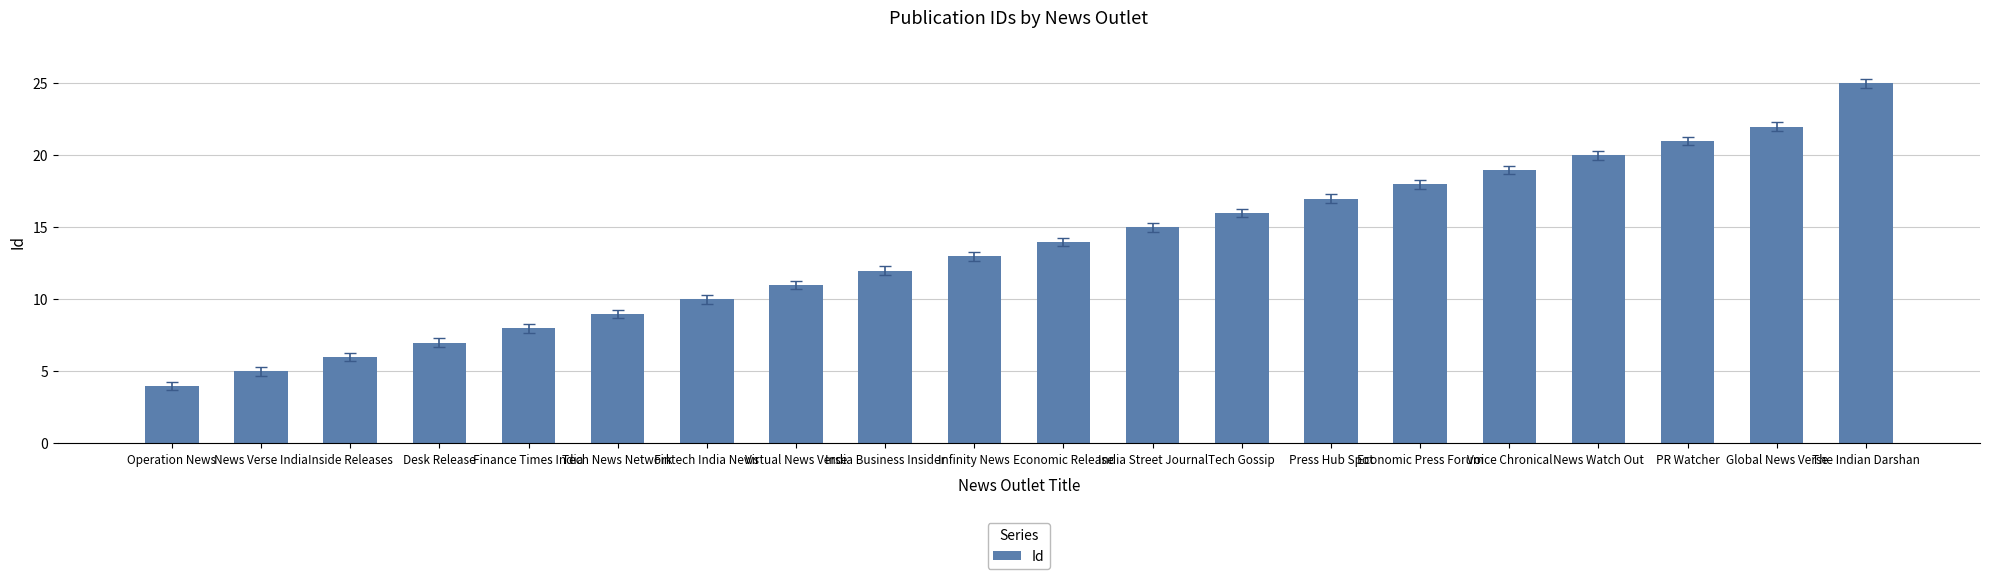

The chart shows a value of 9 at Global News Verse. True or false?

False